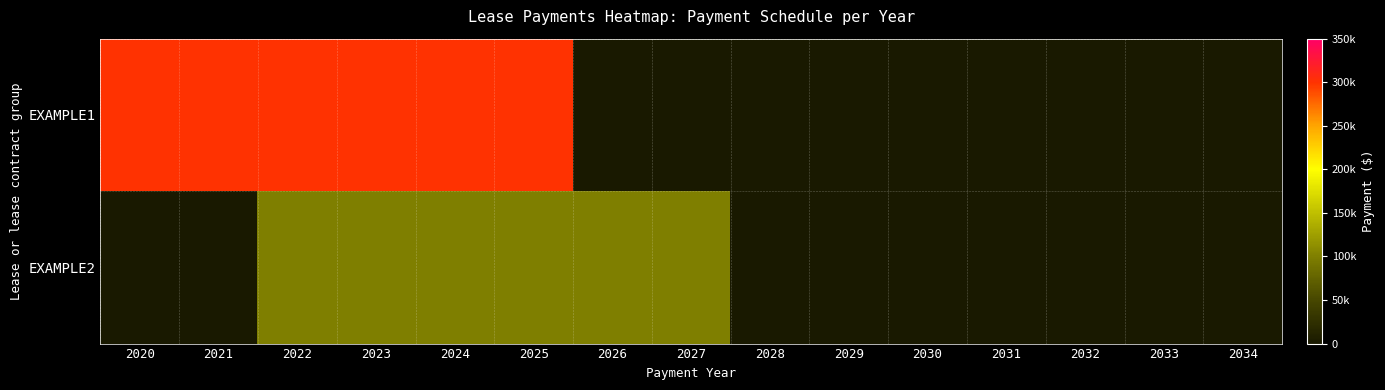

What is the spread (max minus min) of values at 2027?

100000